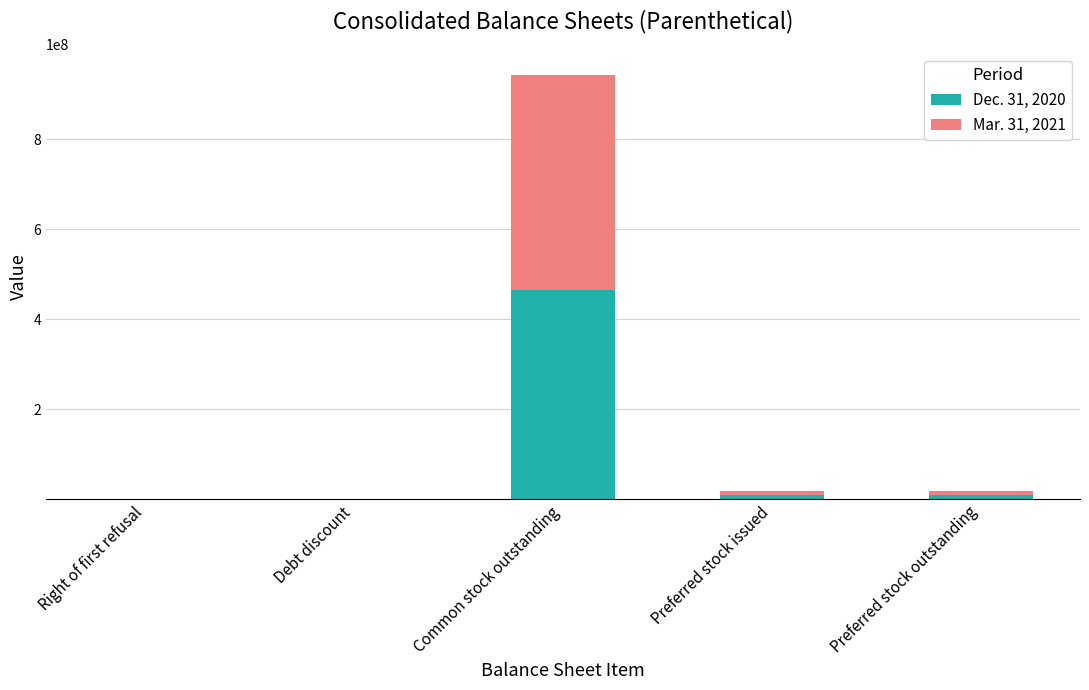

Is it true that Dec. 31, 2020 equals 464843318 at Common stock outstanding?

True